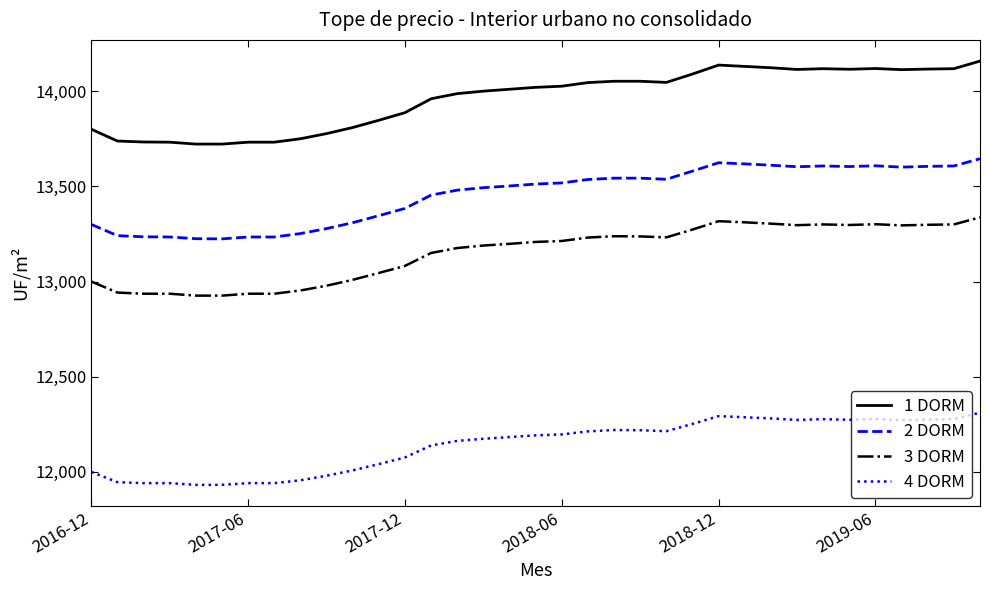

Which series has the widest spread of values?

1 DORM